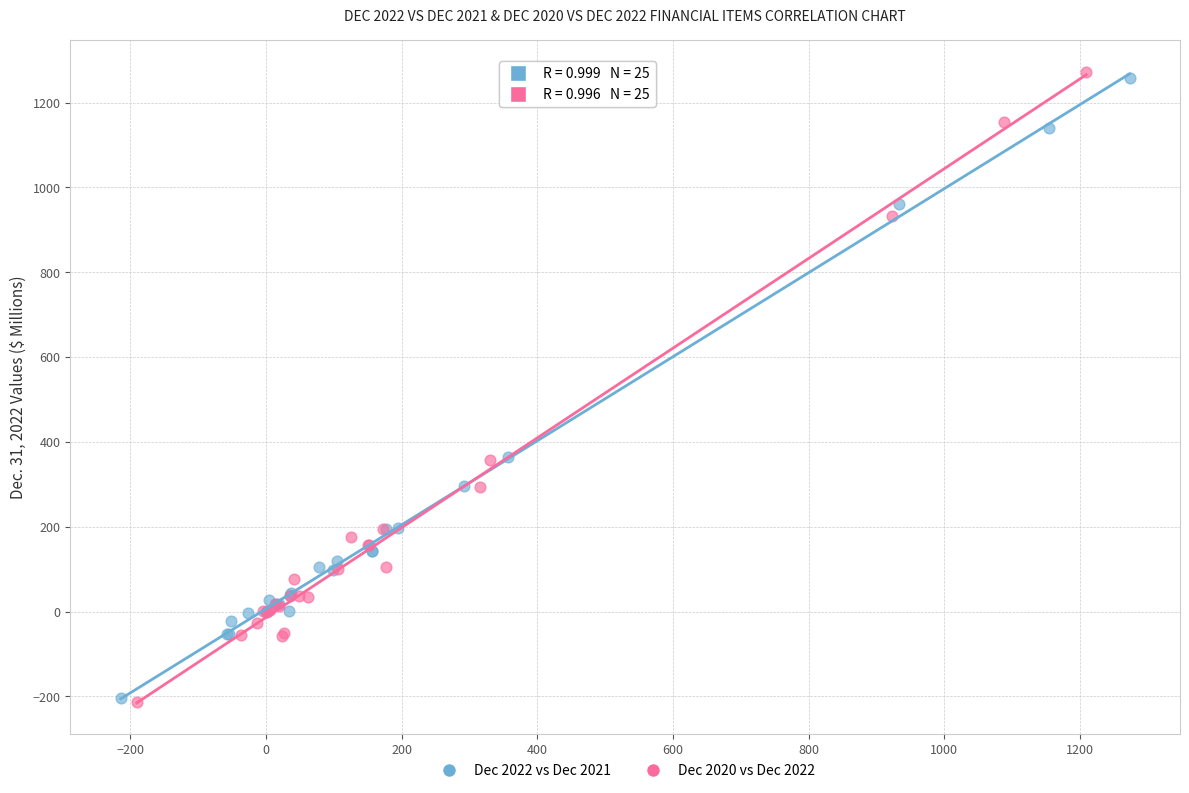

Which series contains the highest Y value?

Dec 2020 vs Dec 2022